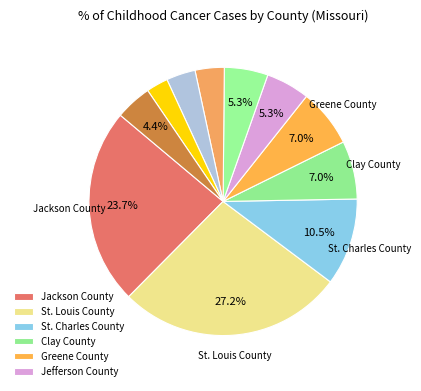

Count the number of slices in the pie.

11